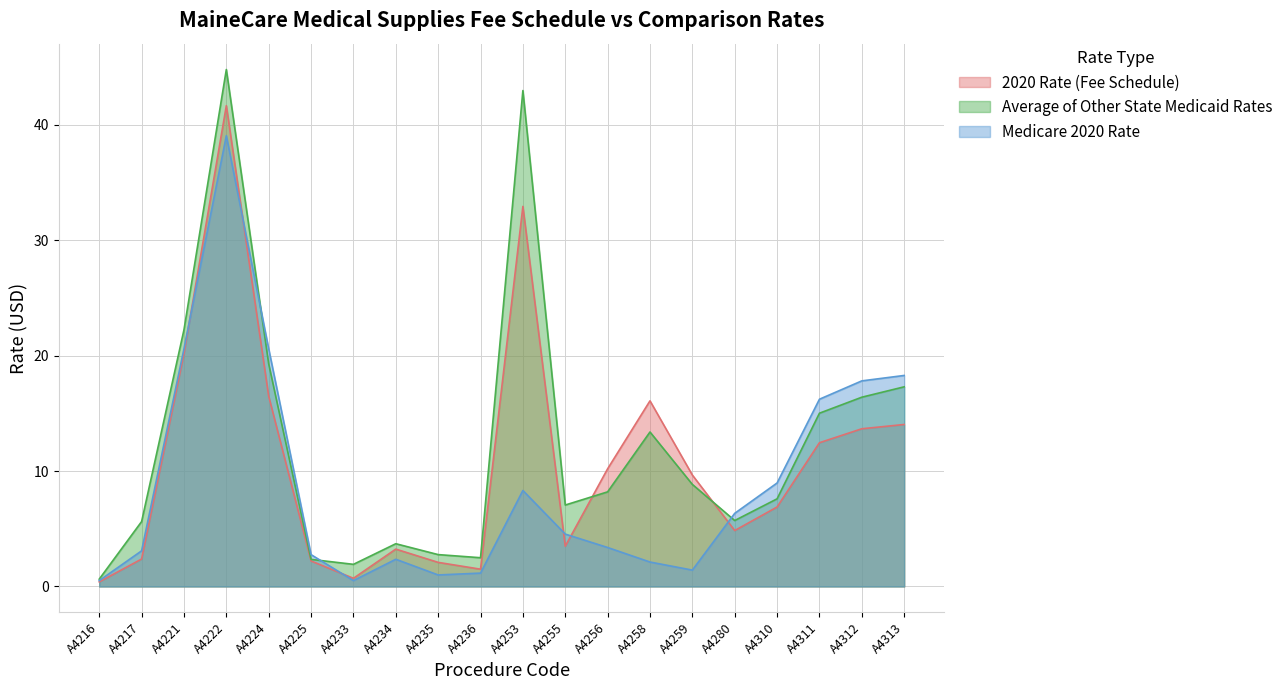

True or false: Medicare 2020 Rate has a value of 17.8 at A4312.

True